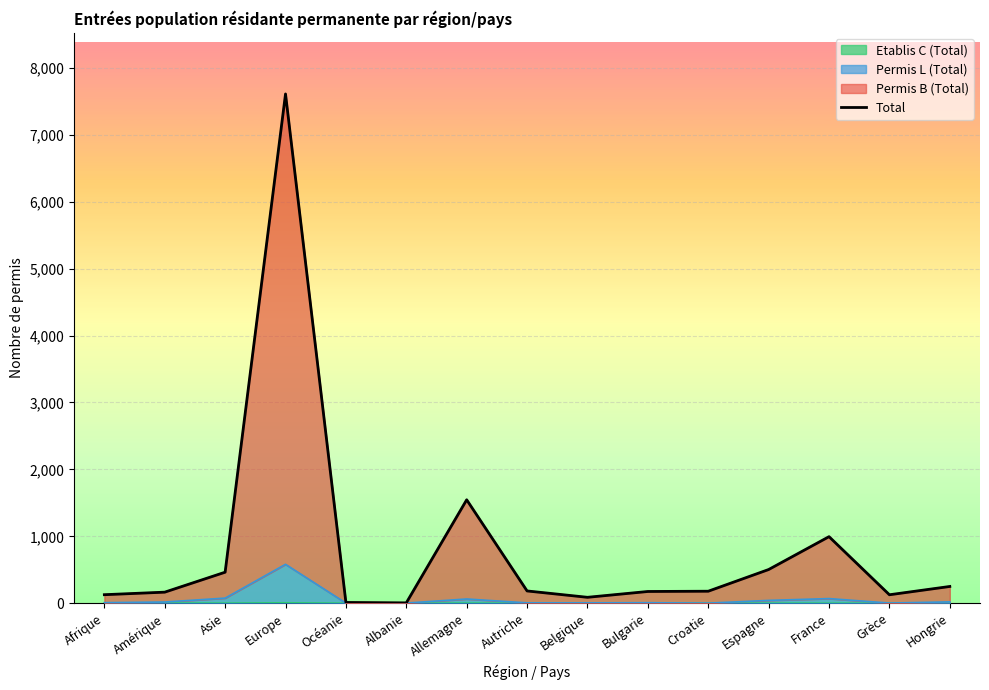

Which has a higher value, France or Grèce?

France